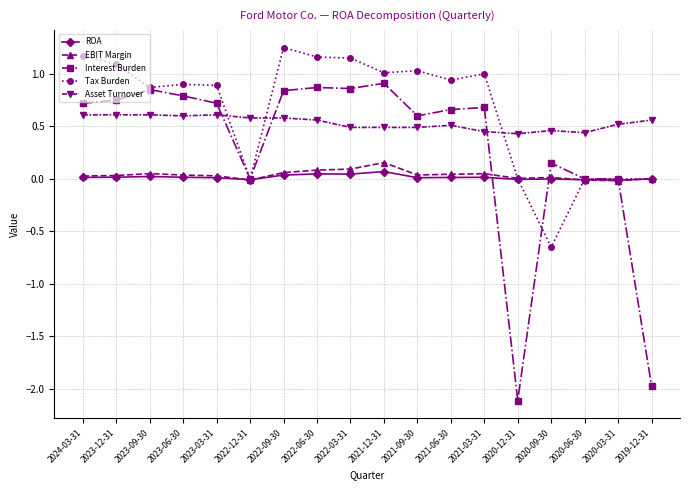

What is the sum of all Asset Turnover values?

9.6